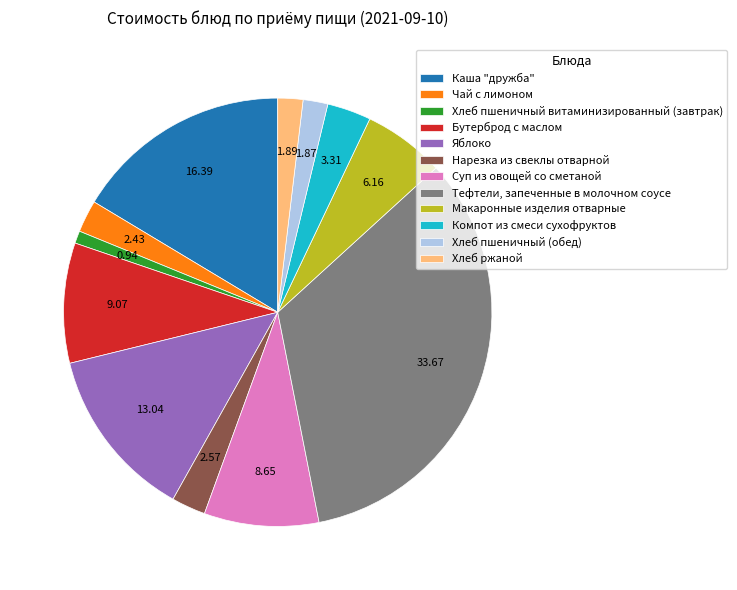

The Тефтели, запеченные в молочном соусе slice represents 34% of the pie. True or false?

True